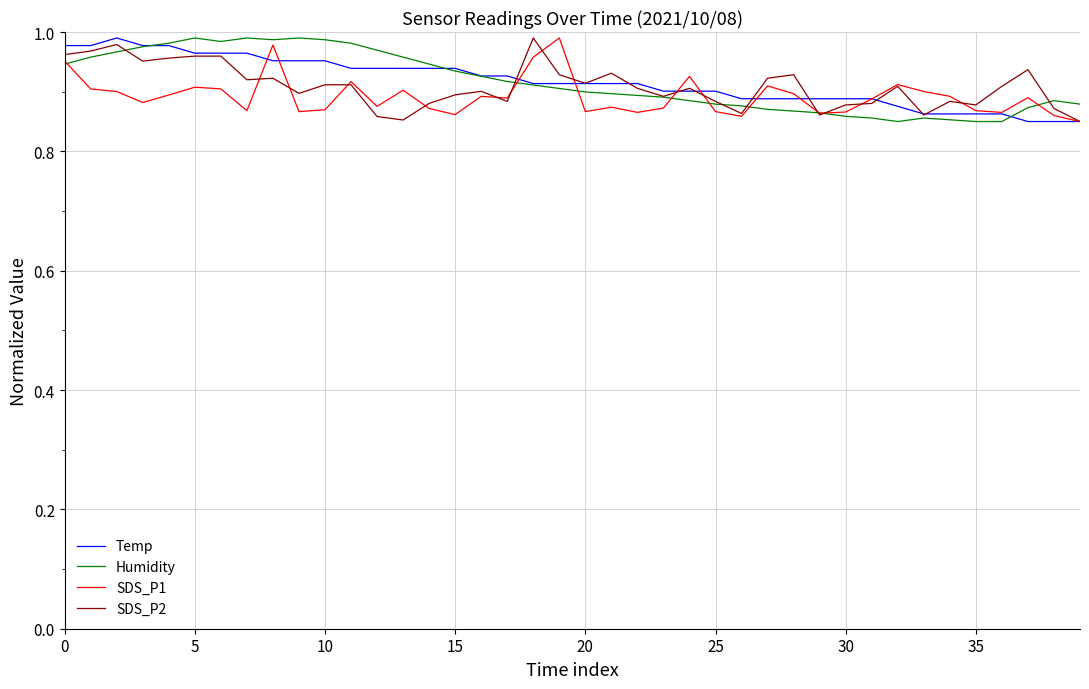

What are all the series names shown in the legend?

Temp, Humidity, SDS_P1, SDS_P2